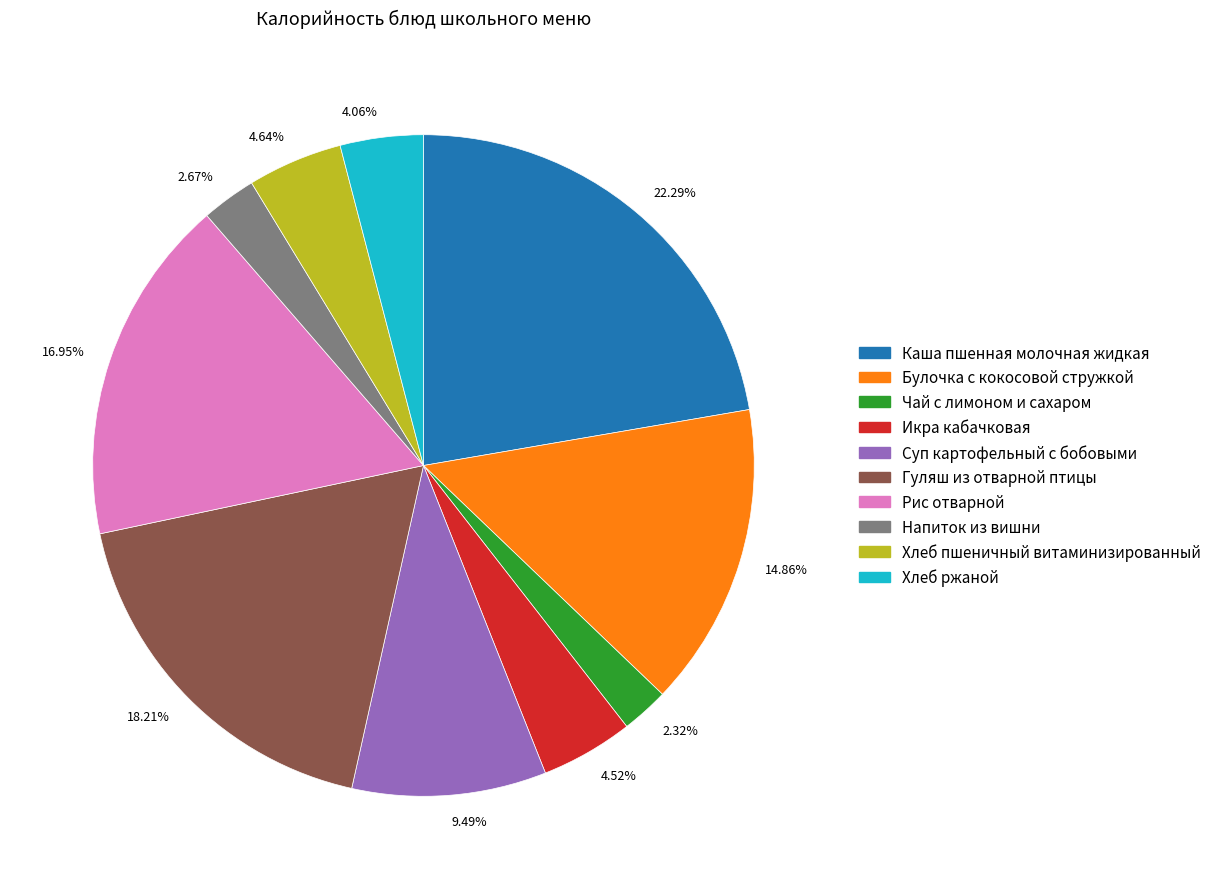

What is the ratio of the value at 2.32% to the value at 4.52%?

0.5